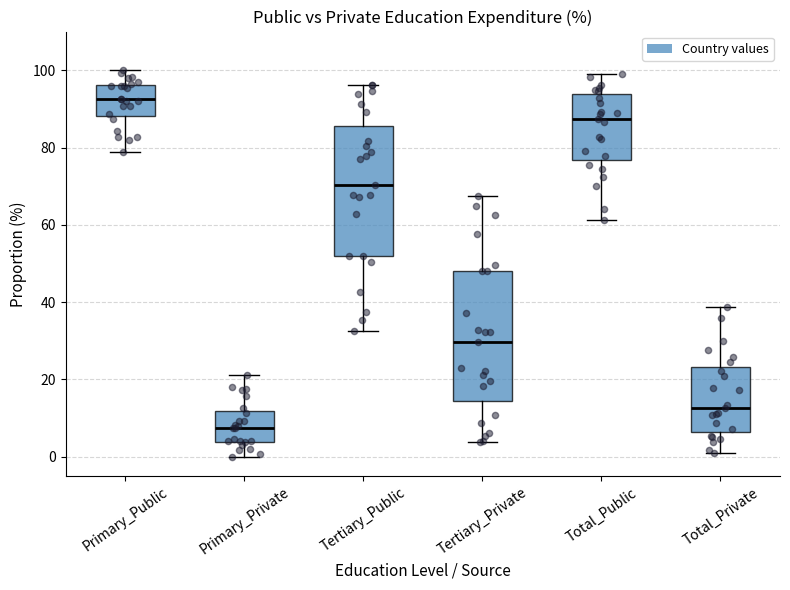

Reading left to right, transcribe this box plot: for each box, give where its median line is, the range the box spans, and where its two whiskers end, as read against the y-axis. The values are not printed on the chart, so give them approximately, as read against the axis.

Primary_Public: median 92, box 88 to 96, whiskers 78 to 100
Primary_Private: median 8, box 4 to 12, whiskers 0 to 22
Tertiary_Public: median 70, box 52 to 86, whiskers 32 to 96
Tertiary_Private: median 30, box 14 to 48, whiskers 4 to 68
Total_Public: median 88, box 76 to 94, whiskers 62 to 98
Total_Private: median 12, box 6 to 24, whiskers 2 to 38